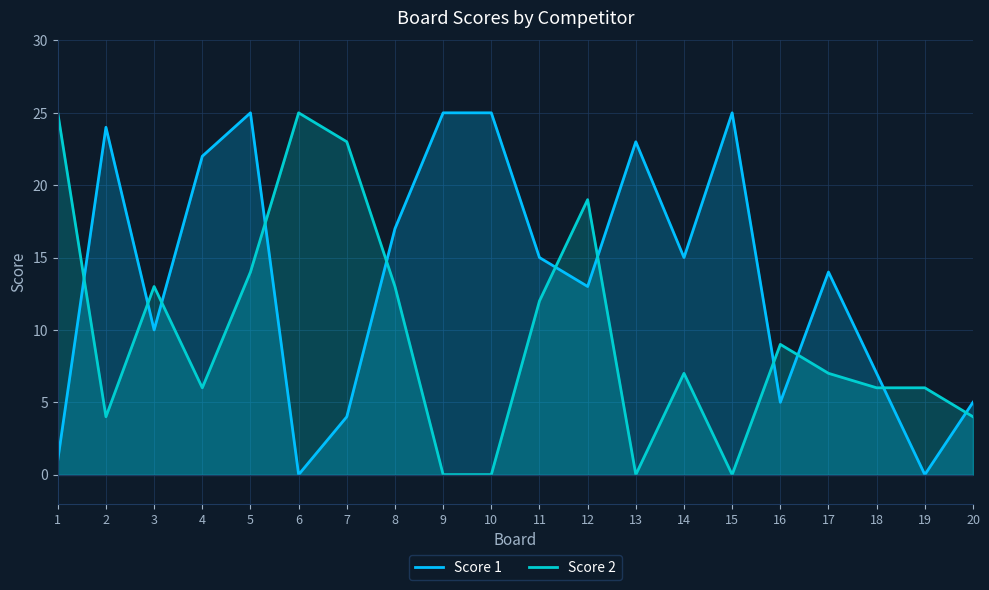

How many lines are shown in the chart?

2